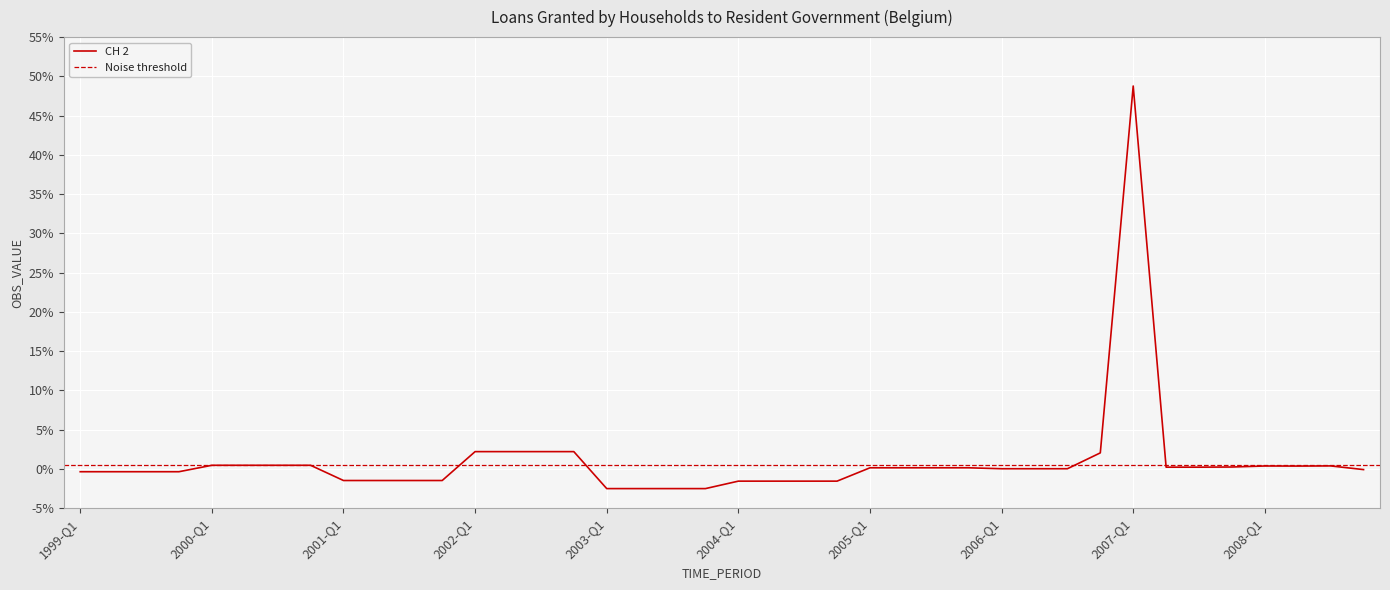

What is the maximum value shown in the chart?

48.8